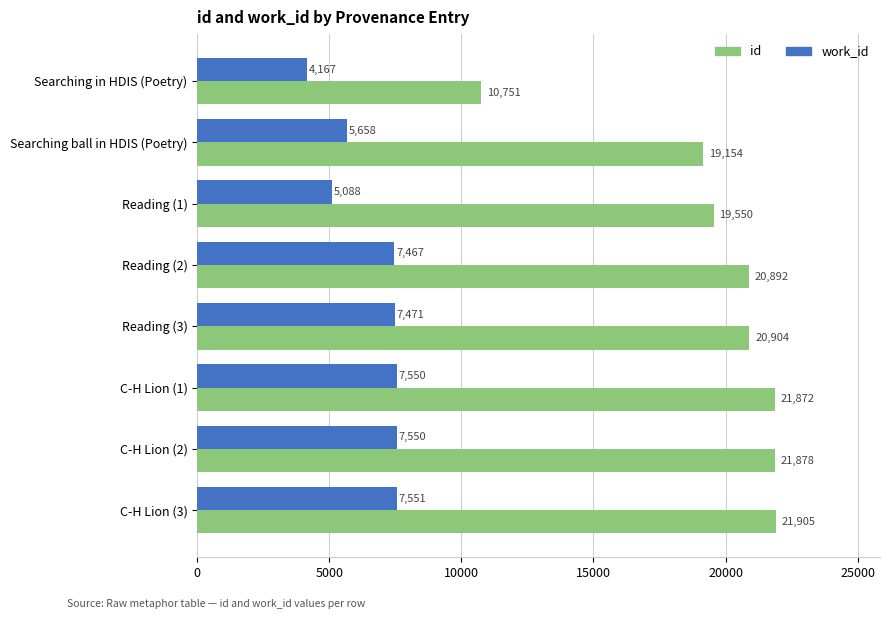

What are all the series names shown in the legend?

id, work_id